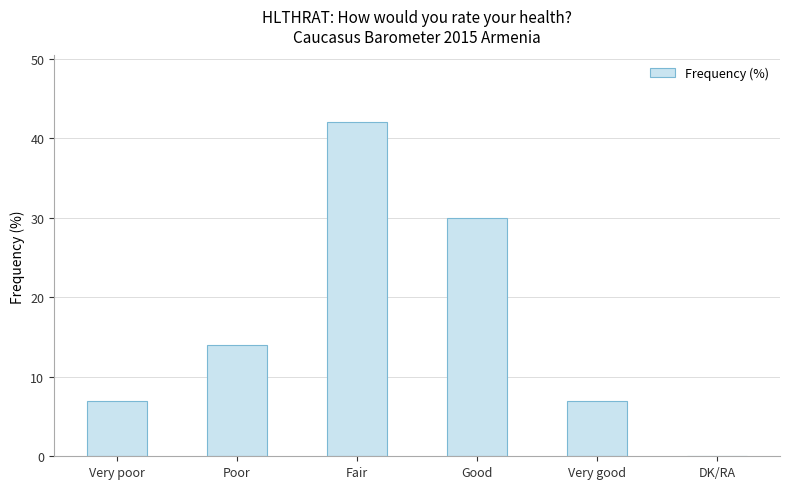

Where is the data nearest to the value 21?

Poor